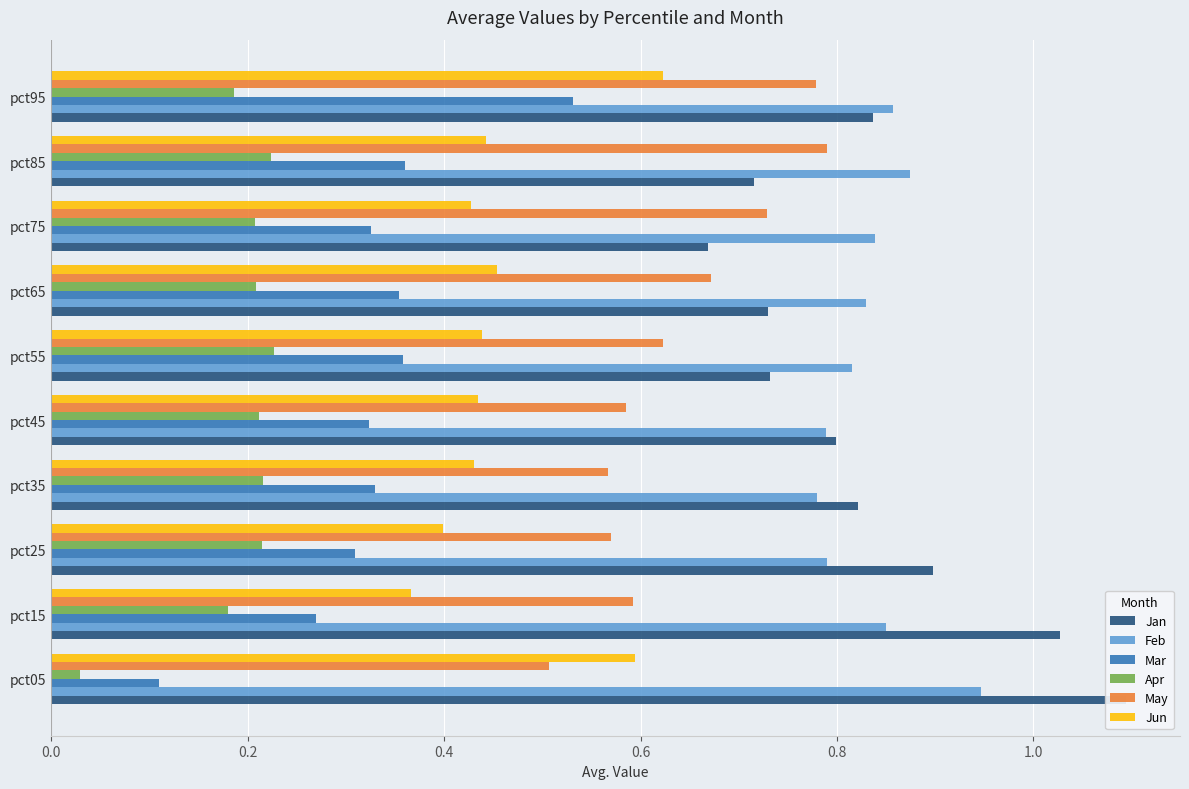

List the series in order of their peak value, highest first.

Jan, Feb, May, Jun, Mar, Apr